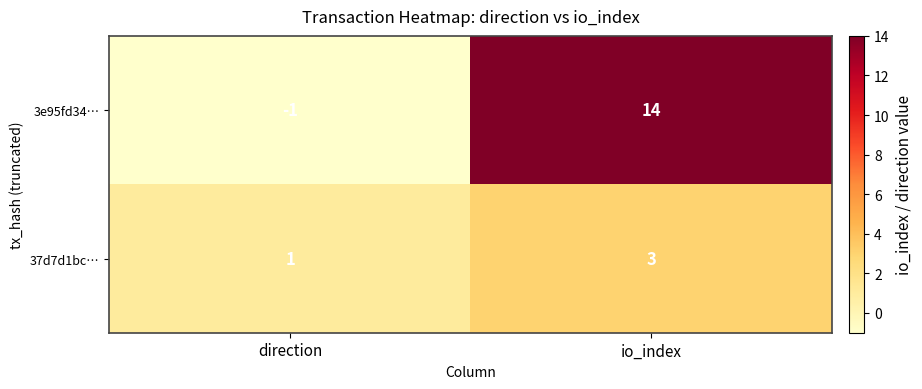

Which series has the largest total across all categories?

3e95fd34…